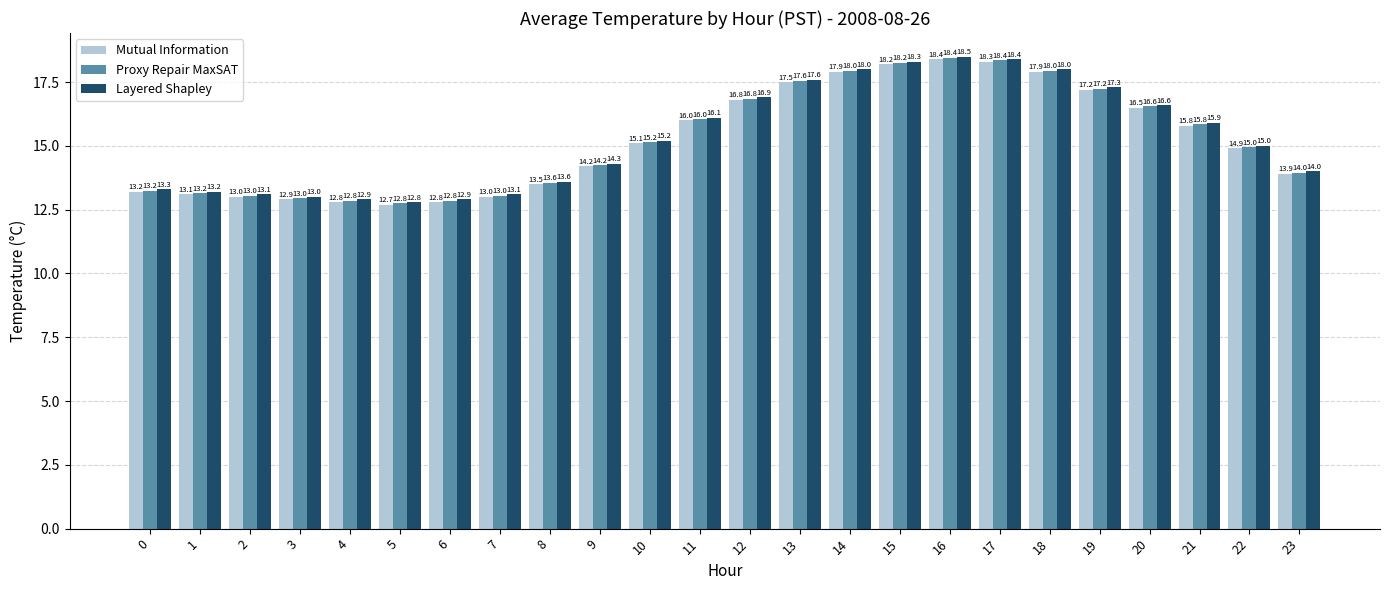

What is the difference between the Layered Shapley values at 2 and 15?

5.2